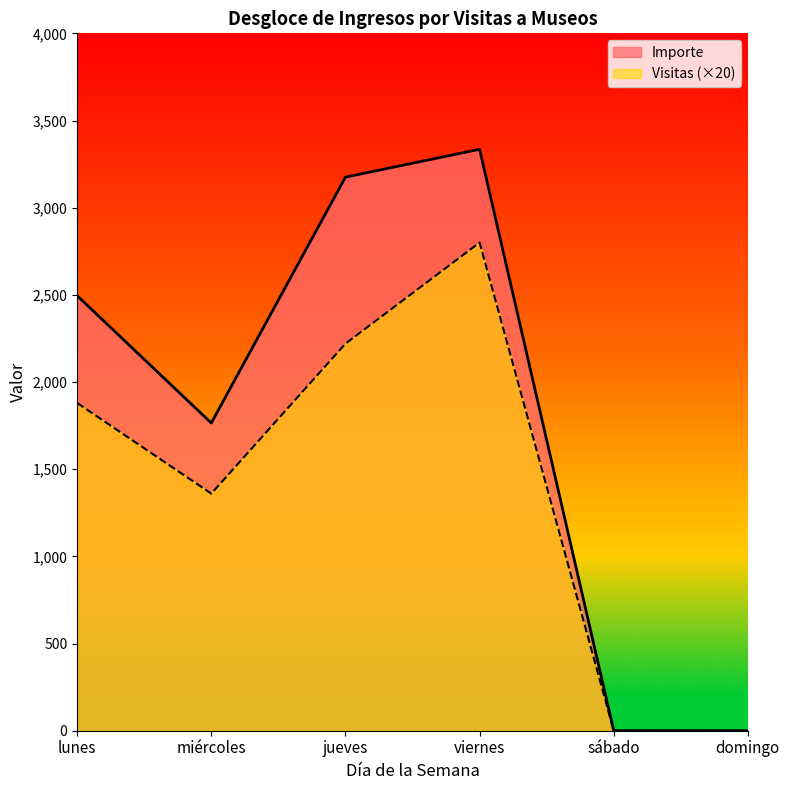

What is the highest value of the Importe series?

3335